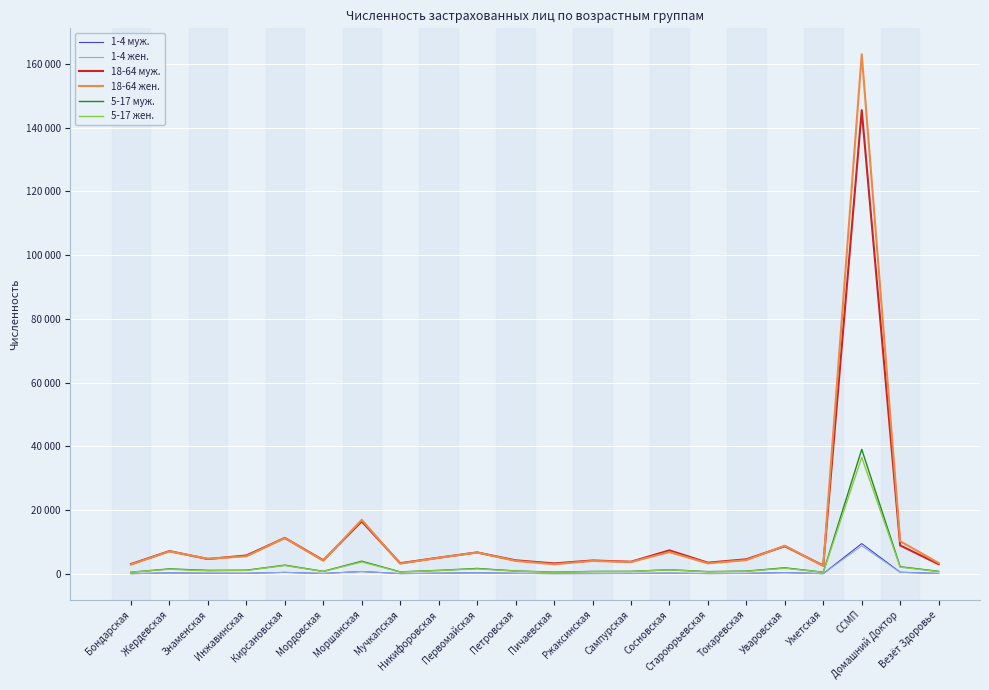

Does the chart have visible grid lines?

Yes